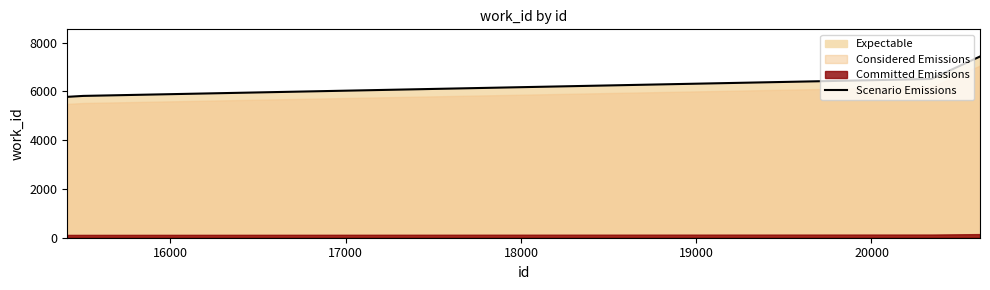

What is the value of the 1st point from the left?

5775